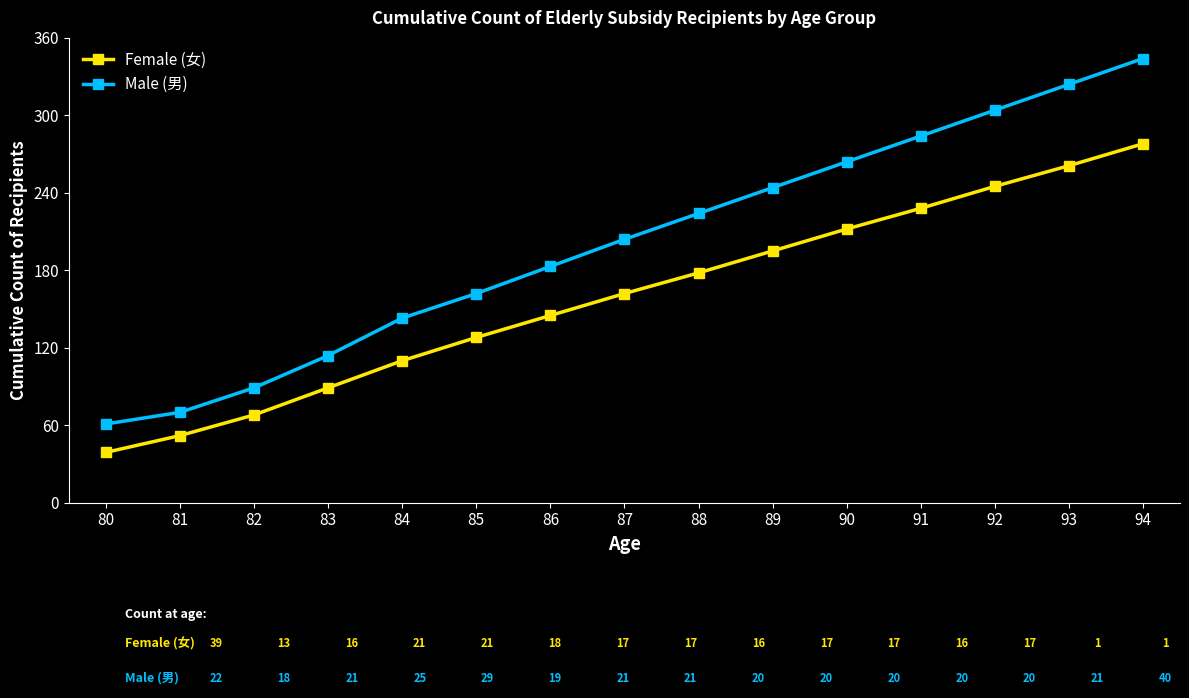

What is the difference between the maximum and minimum values in the Female (女) series?

239